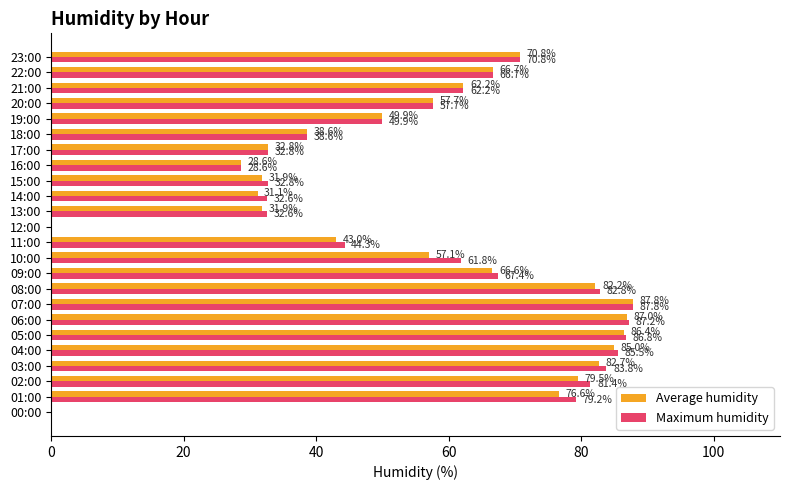

At which category is the sum across all series the highest?

07:00